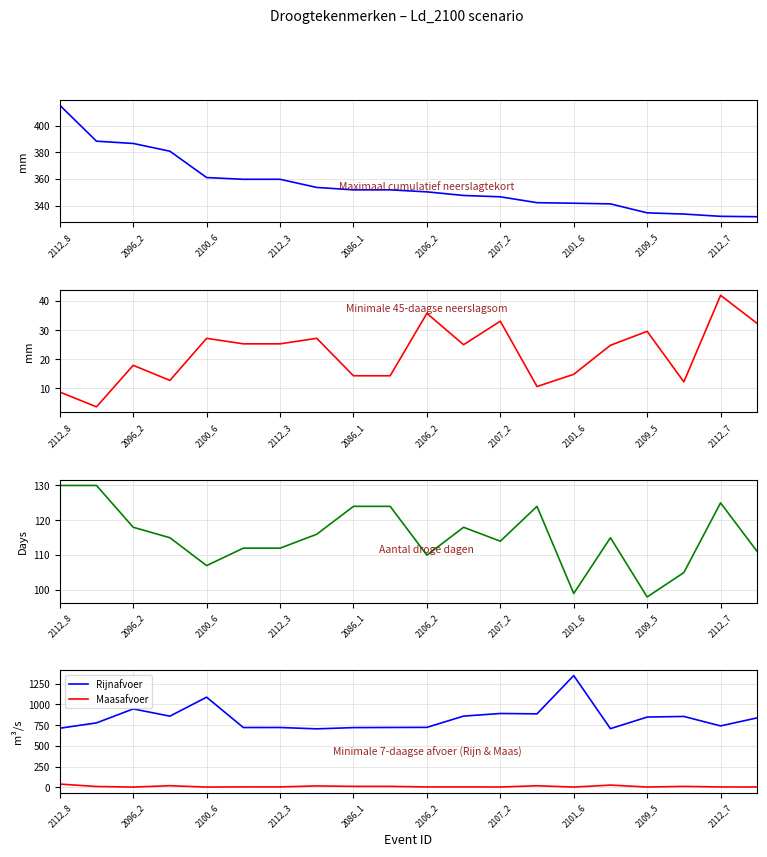

True or false: Max neersl. tekort has more than 0 interior local peaks.

False